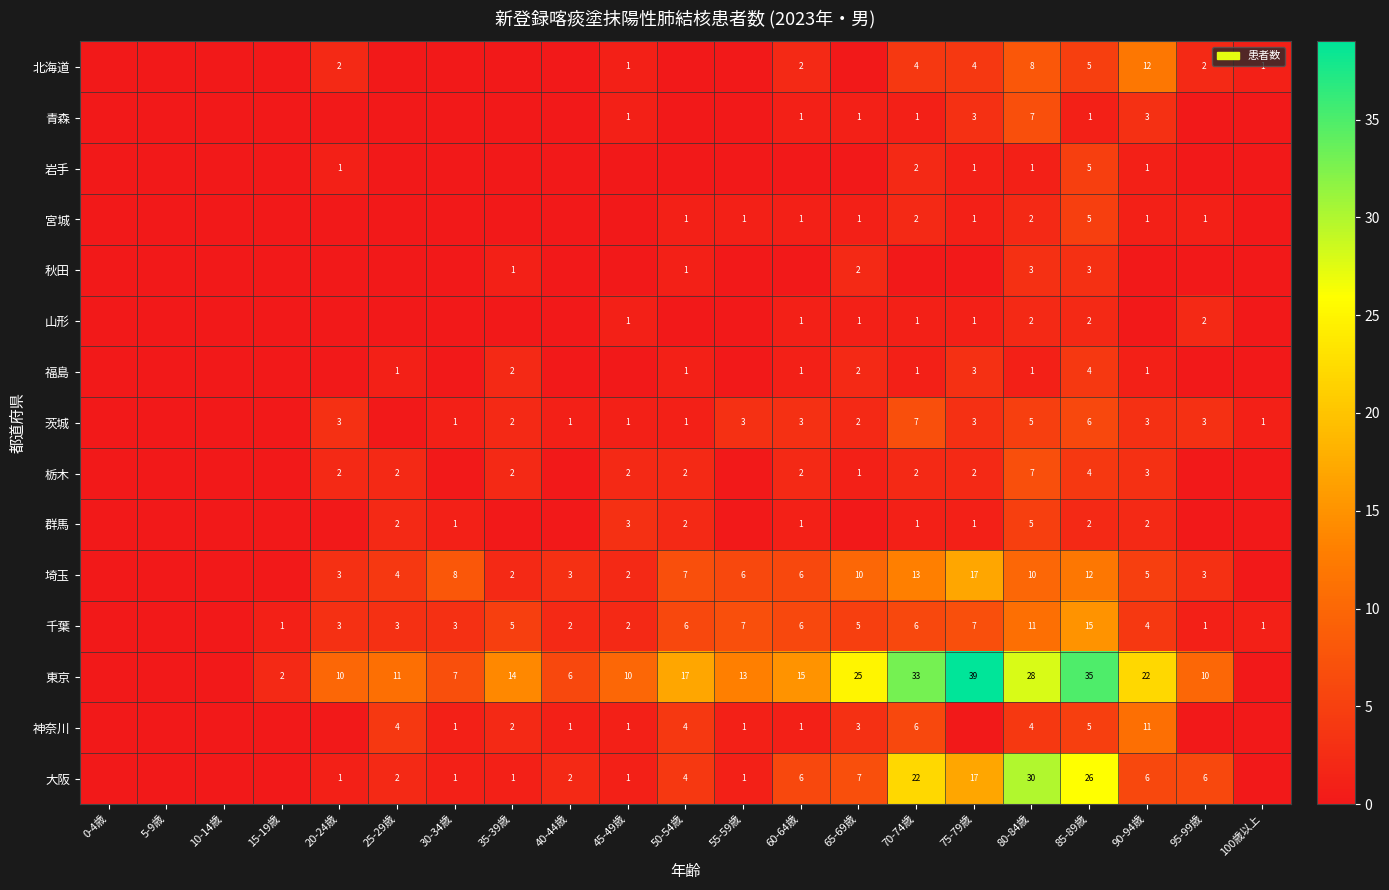

What is the total value across all series at 80-84歳?

124